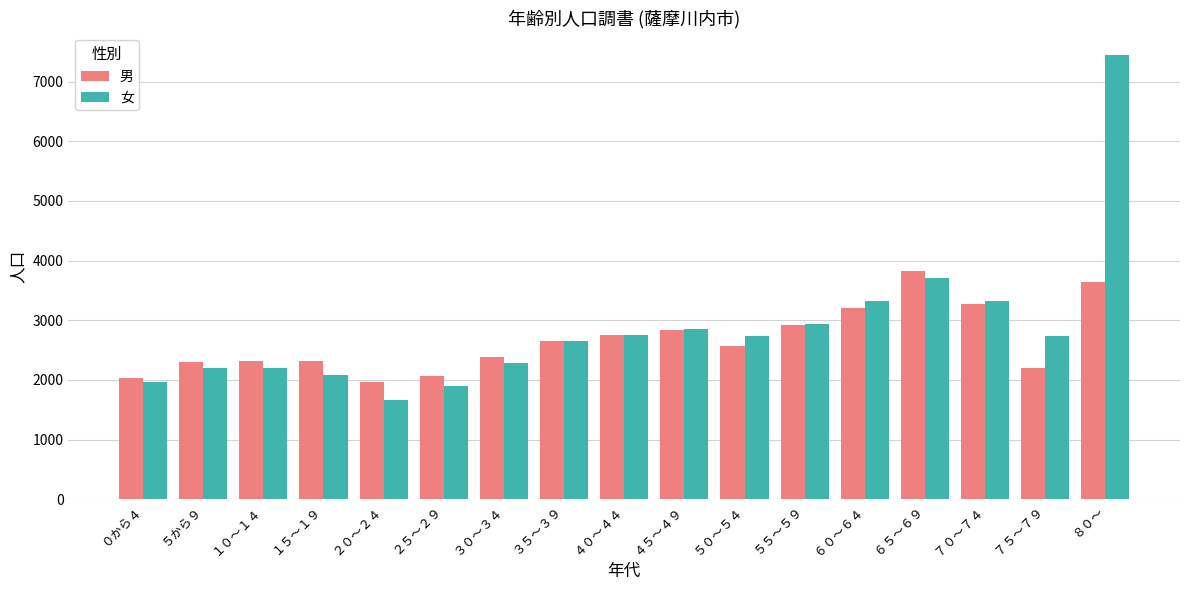

What is the highest value of the 男 series?

3817